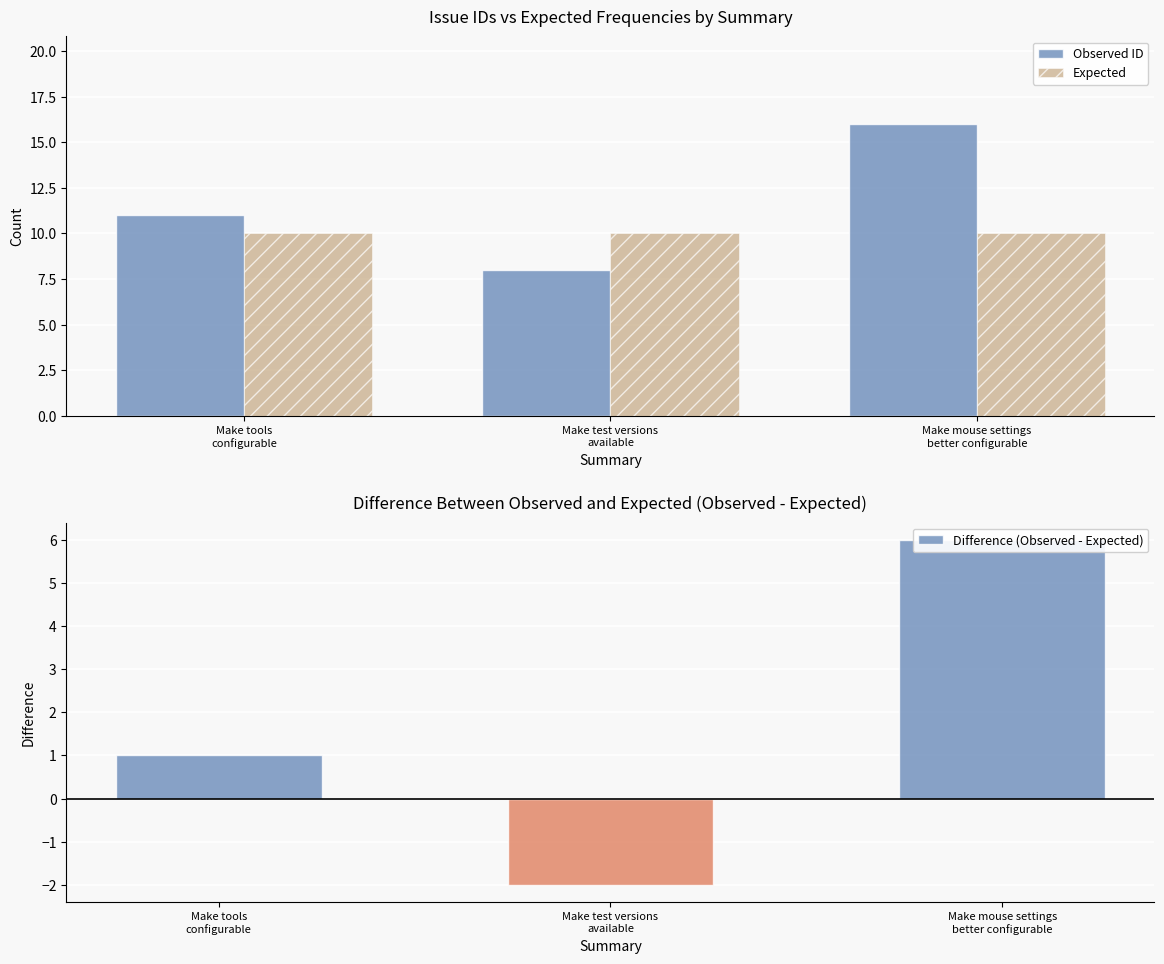

How many Difference (Observed - Expected) values are between -2 and 6?

3